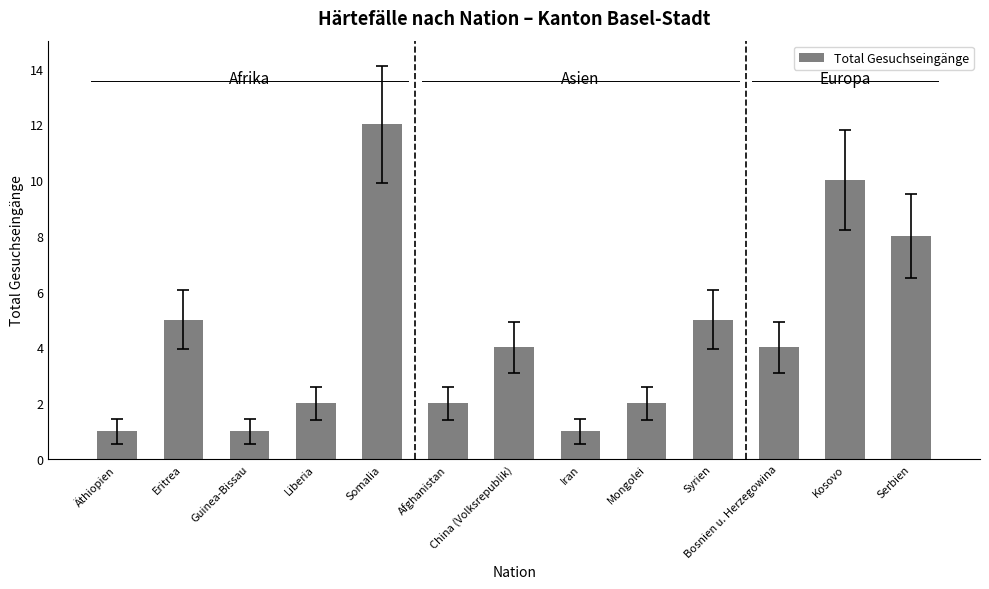

Which has a higher value, Guinea-Bissau or Liberia?

Liberia